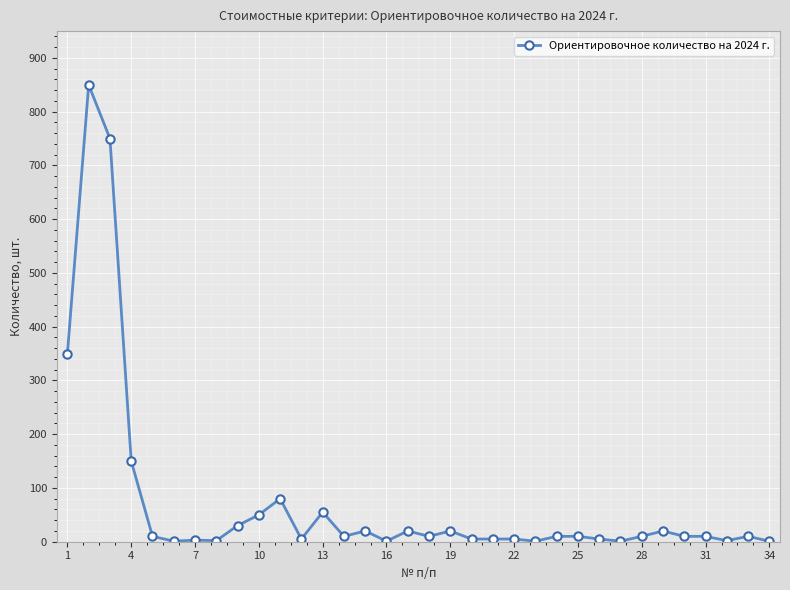

True or false: the data has more than 2 interior local peaks.

True